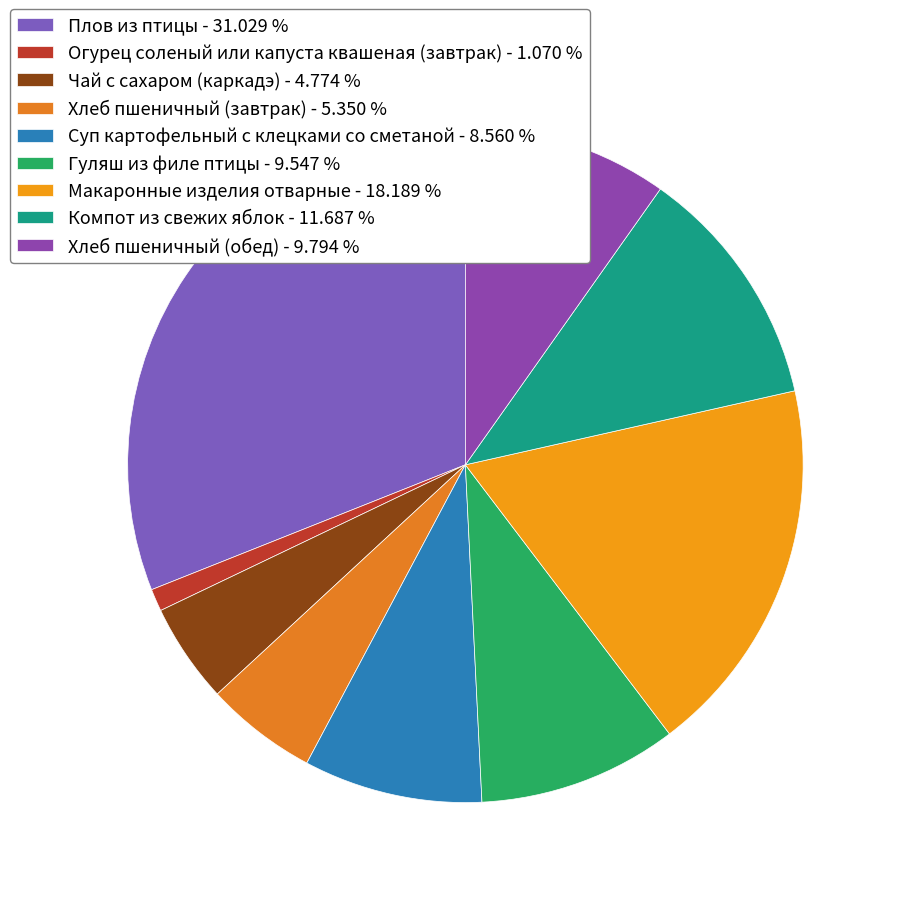

What is the largest slice in the pie chart?

Плов из птицы